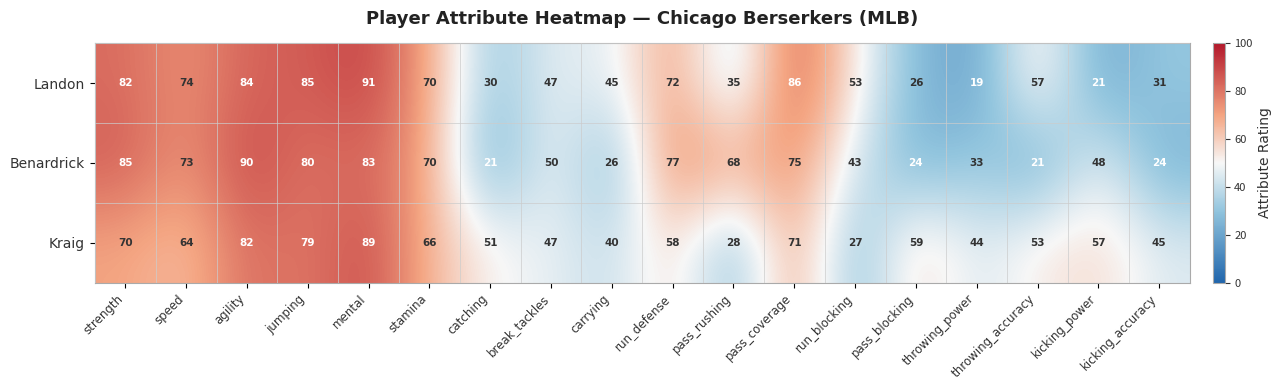

What is the minimum value for Benardrick?

21